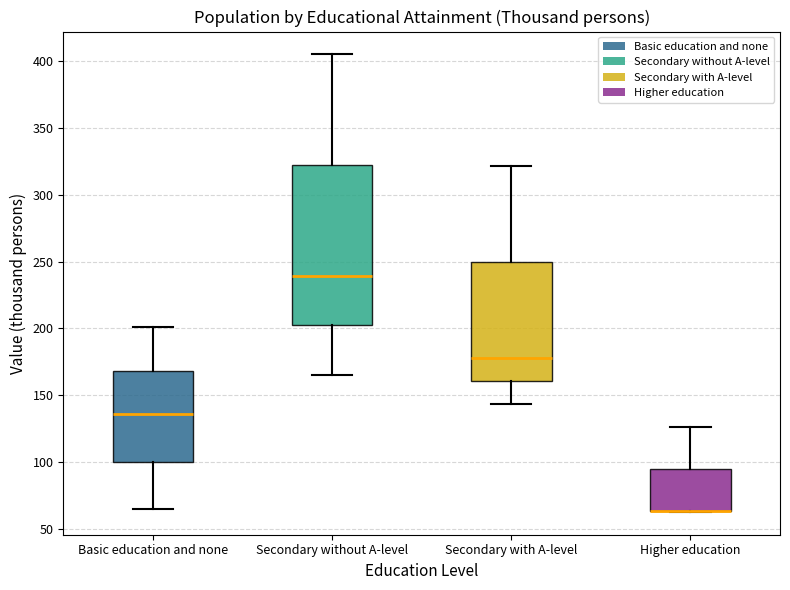

Where is the upper edge of the box for Secondary without A-level on the y-axis? The values are not printed on the chart, so give them approximately, as read against the axis.

320